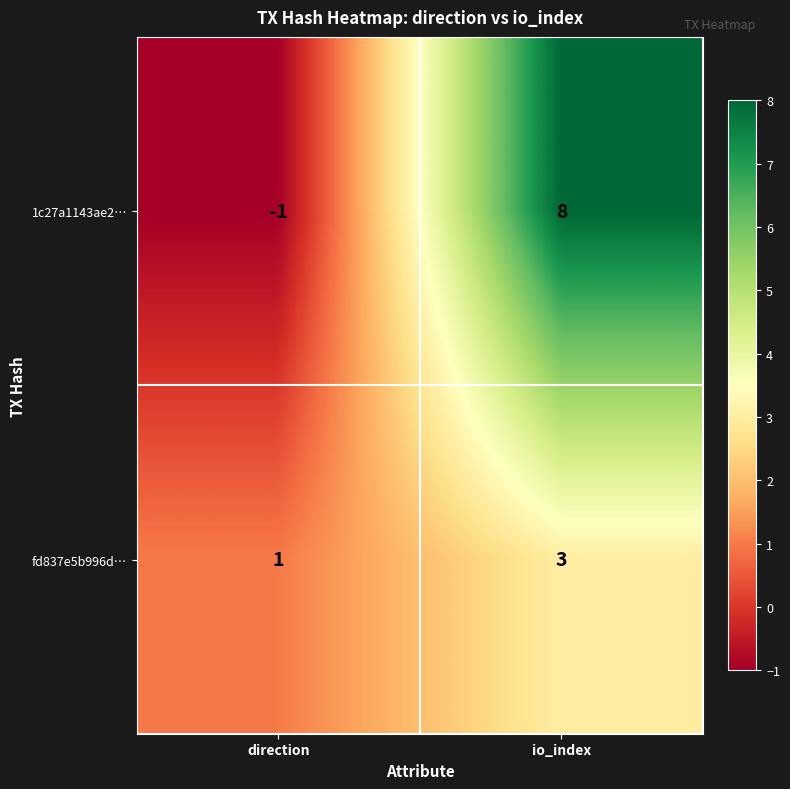

Rank the series by their maximum value, from highest to lowest.

1c27a1143ae2…, fd837e5b996d…